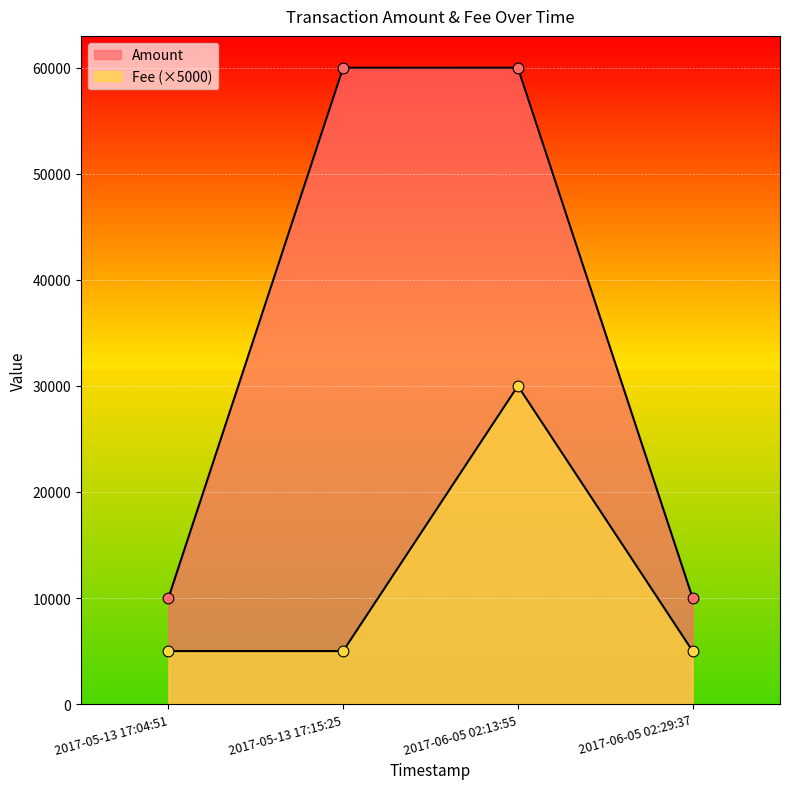

At how many categories does at least one series exceed 30256?

2